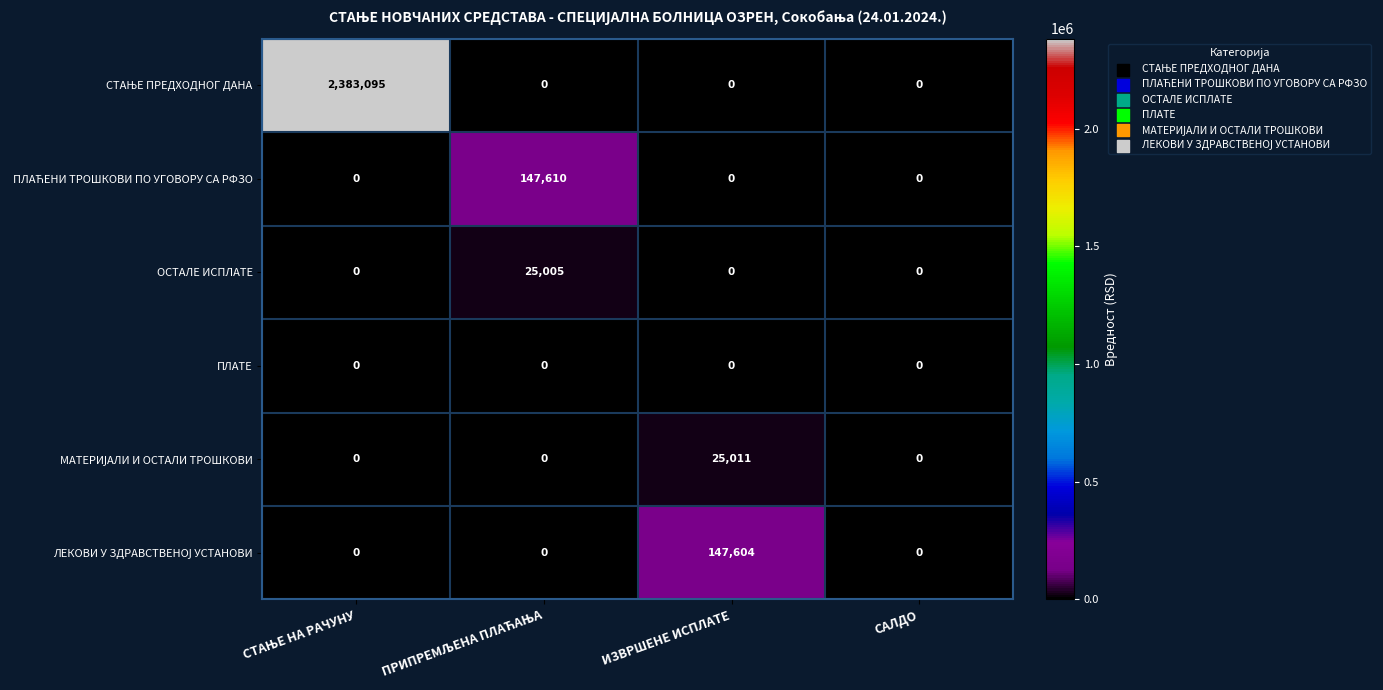

What is the greatest value displayed?

2383095